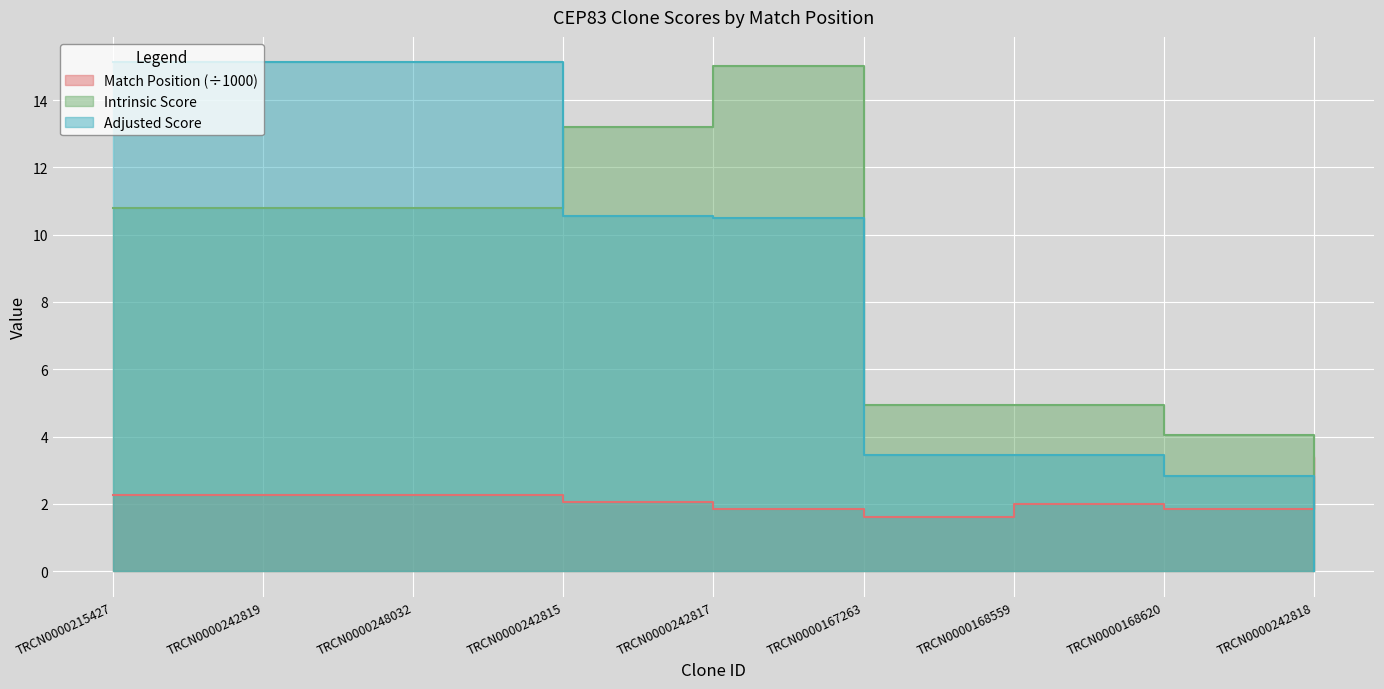

What is the label of the 7th point from the left?

TRCN0000168559